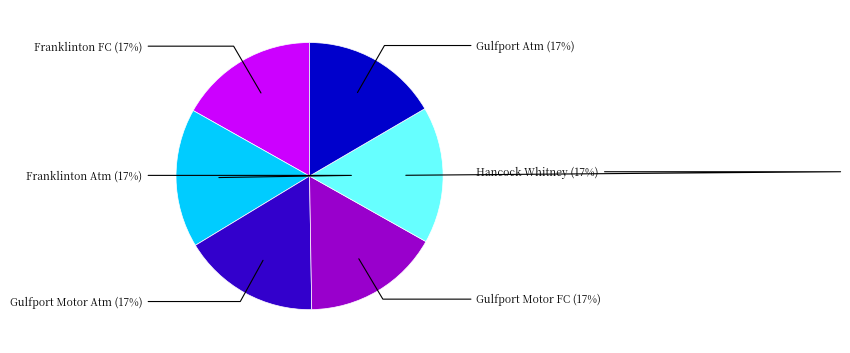

Does any single category account for the majority?

No